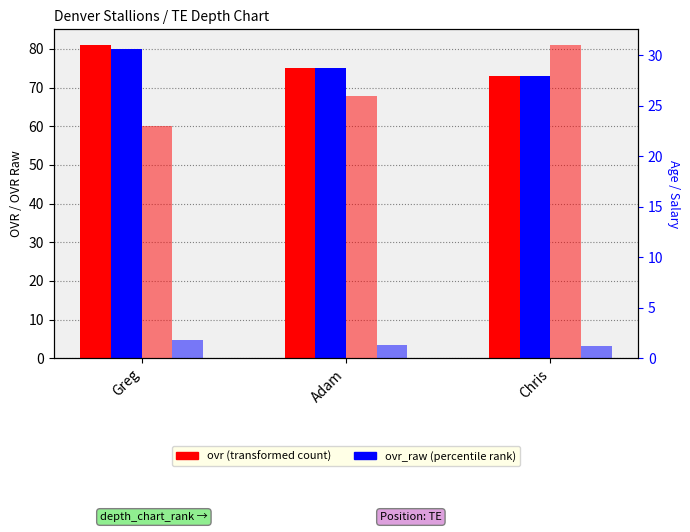

What is the approximate value of ovr at Chris?

73.0